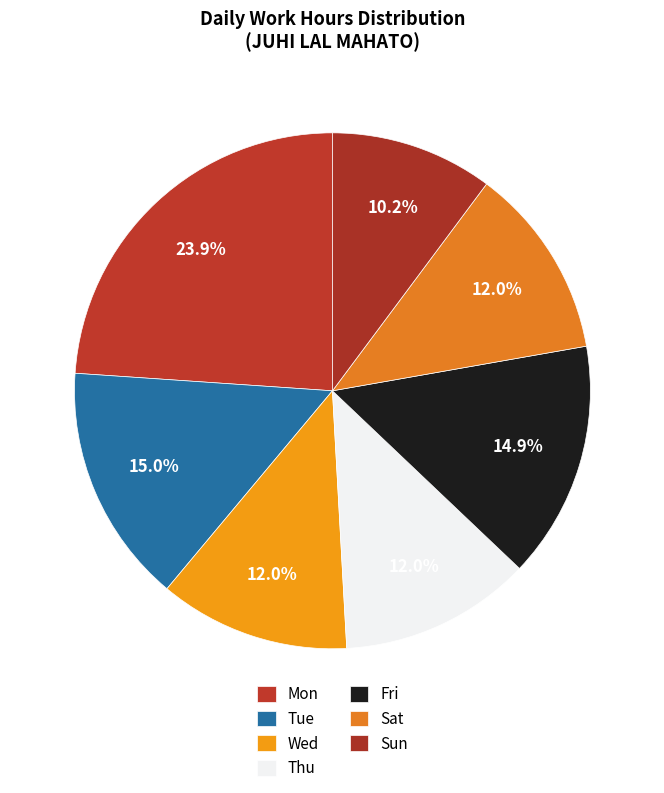

How many slices are in this pie chart?

7